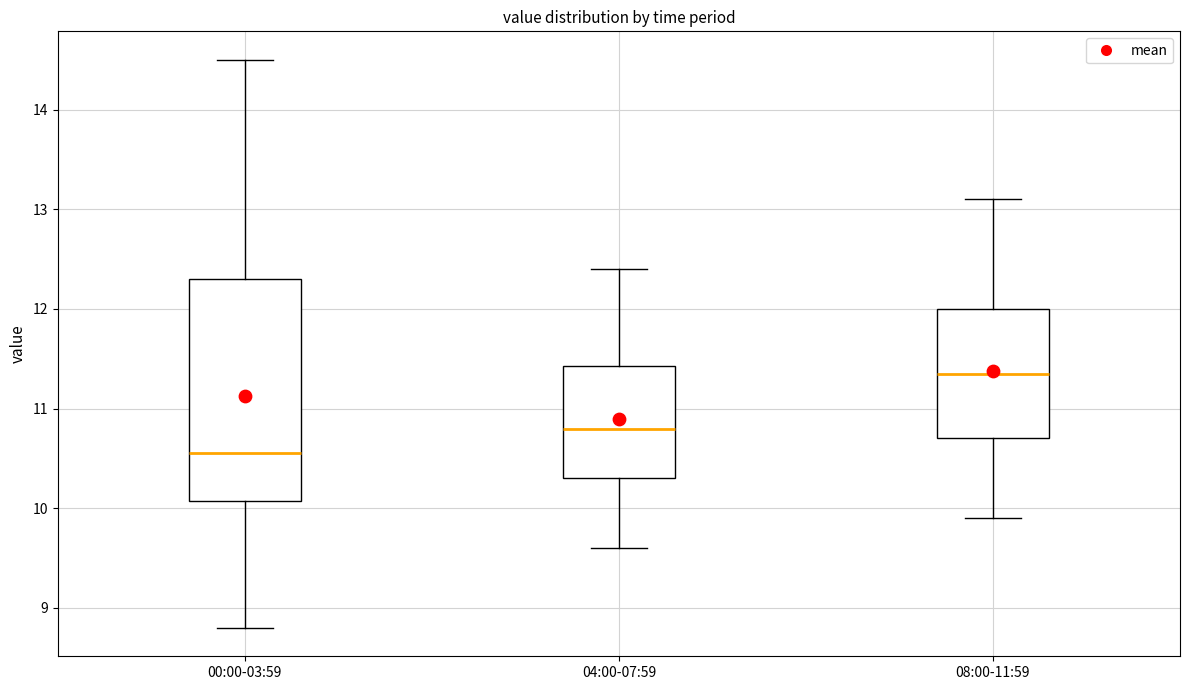

Which box's median line is the highest?

08:00-11:59